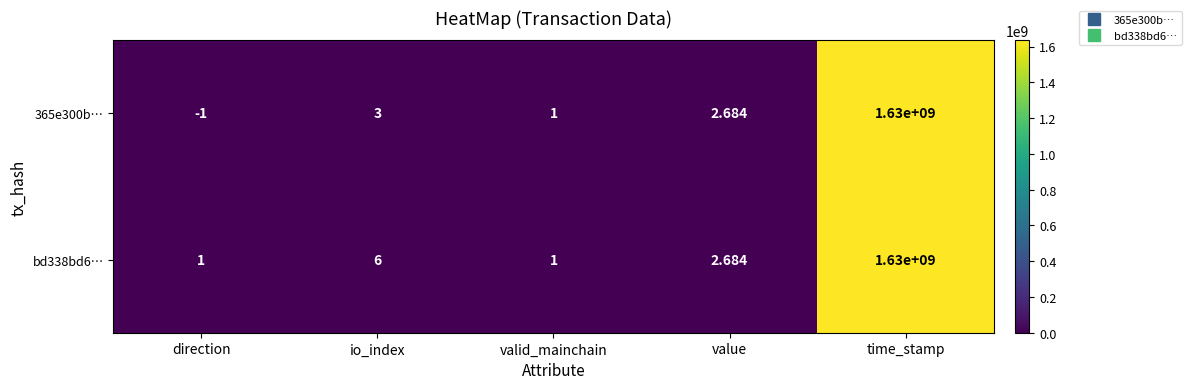

At which label does 365e300b… reach its peak?

time_stamp